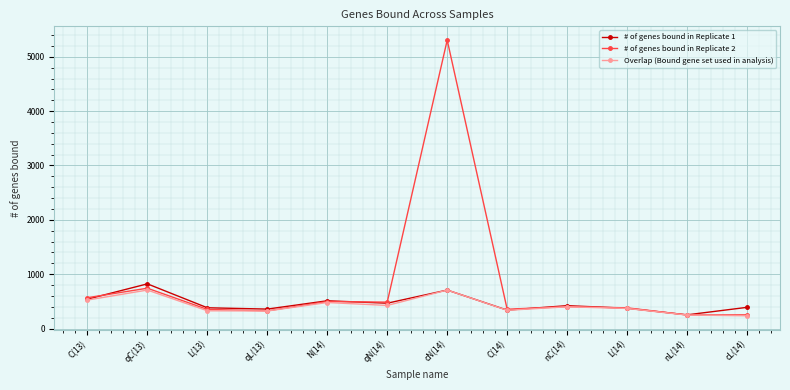

The value of Overlap (Bound gene set used in analysis) at C(13) is 525. True or false?

True